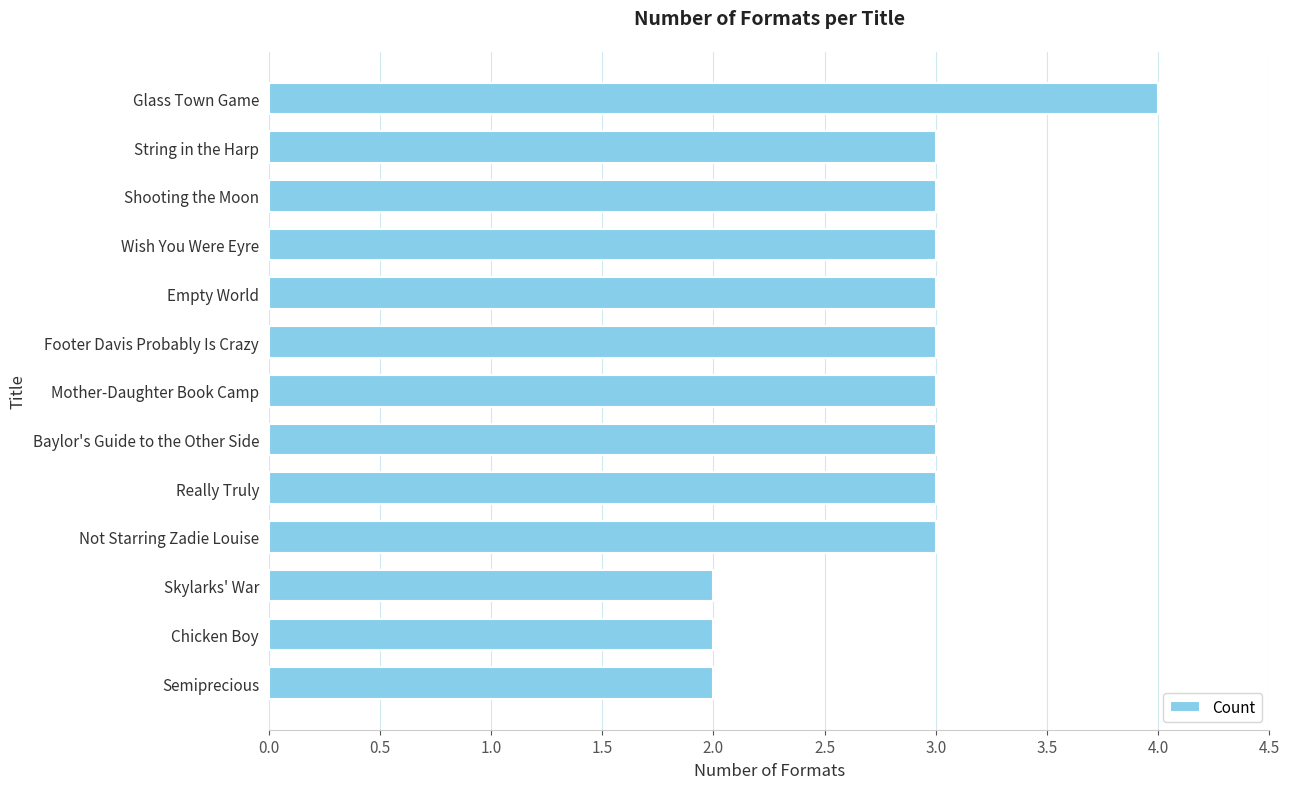

Which has a higher value, Chicken Boy or Baylor's Guide to the Other Side?

Baylor's Guide to the Other Side